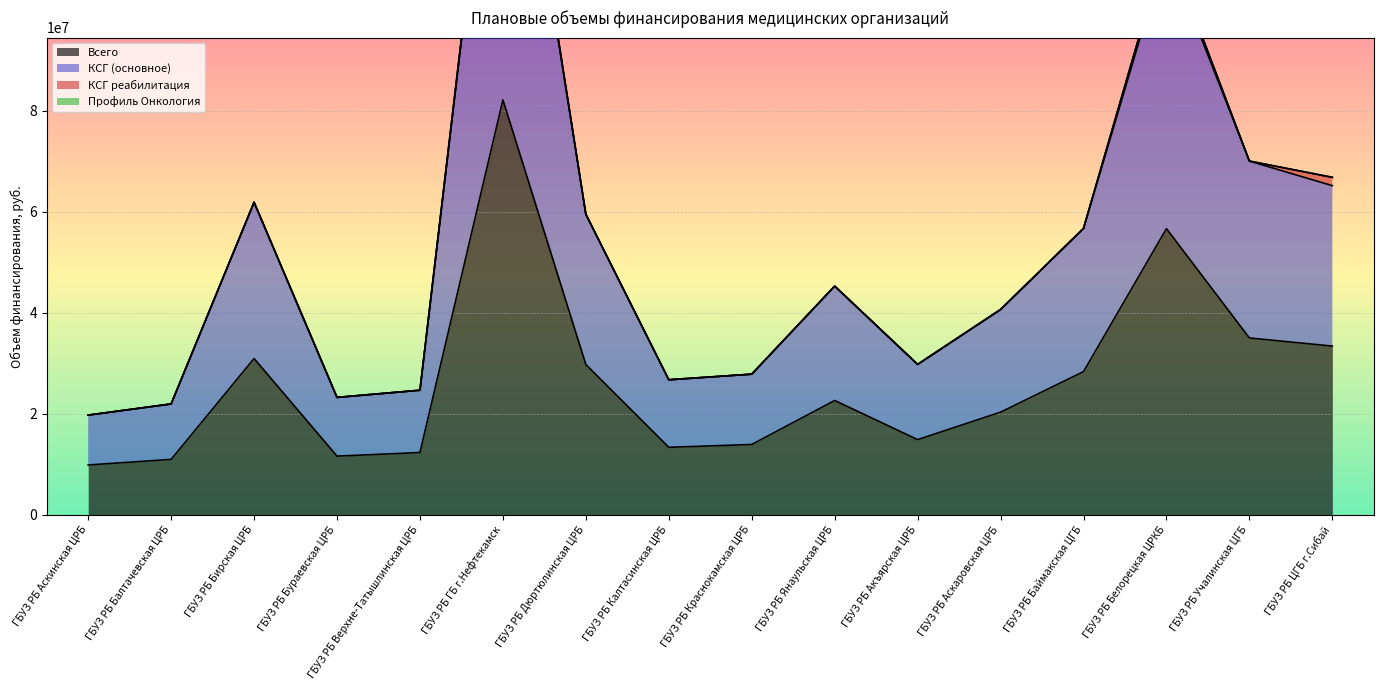

True or false: Всего has a value of 12641493 at ГБУЗ РБ Баймакская ЦГБ.

False